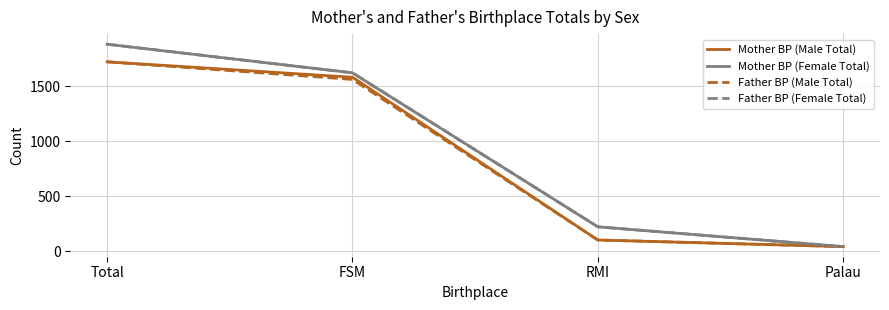

Between Total and FSM, which series saw the biggest shift?

Mother BP (Female Total)